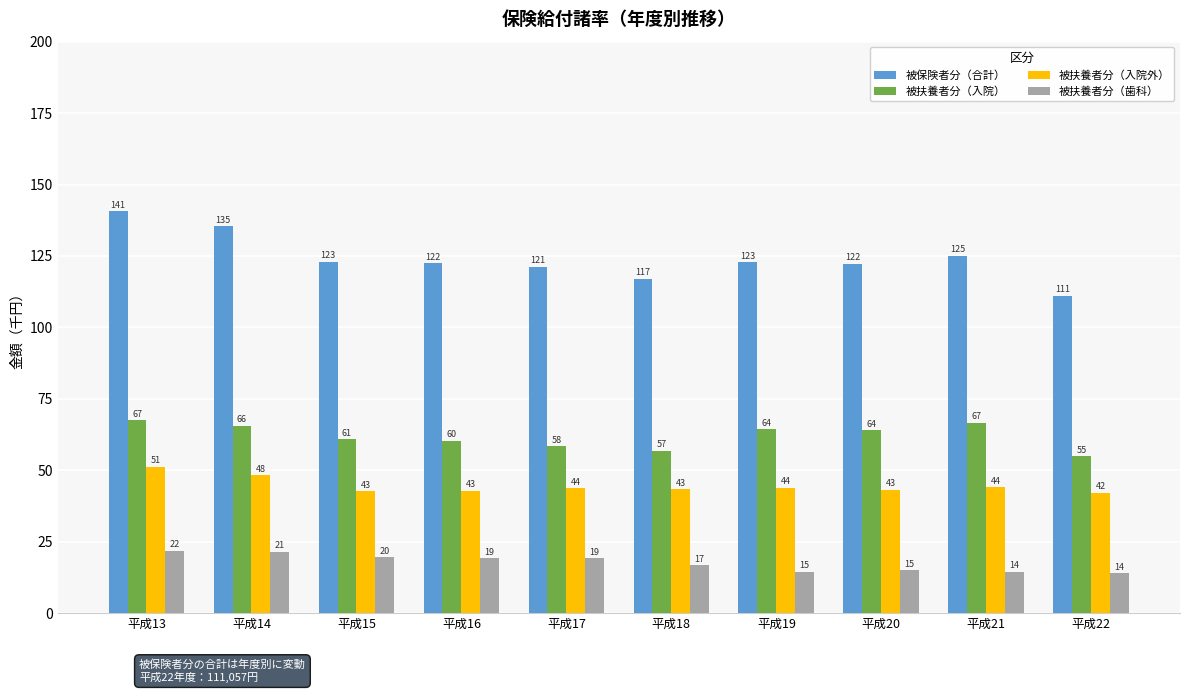

What is the value of the 被扶養者分（入院外） bar at the 3rd from the left?

42.7